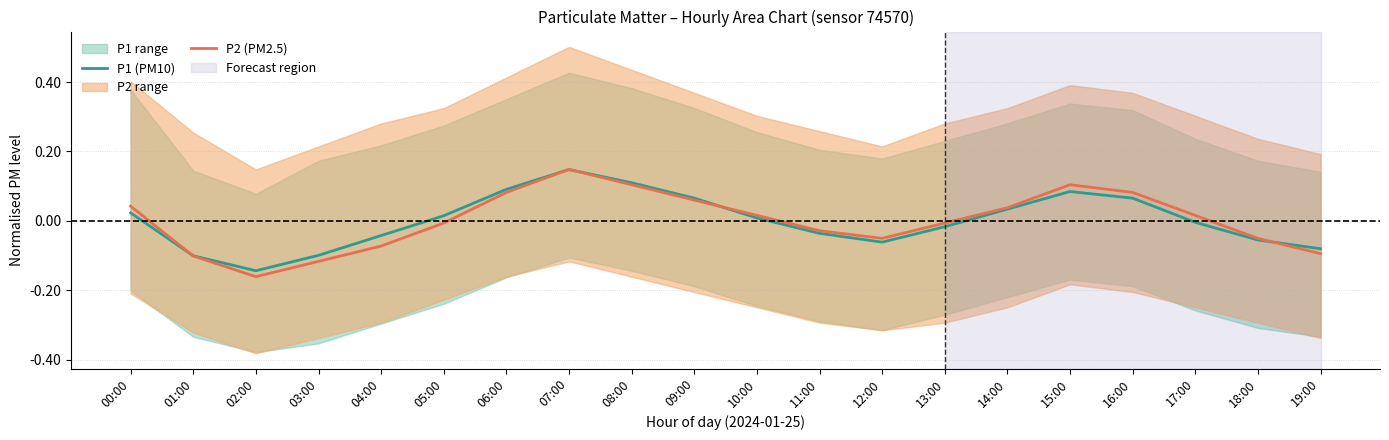

What is the label of the 16th point from the left?

15:00